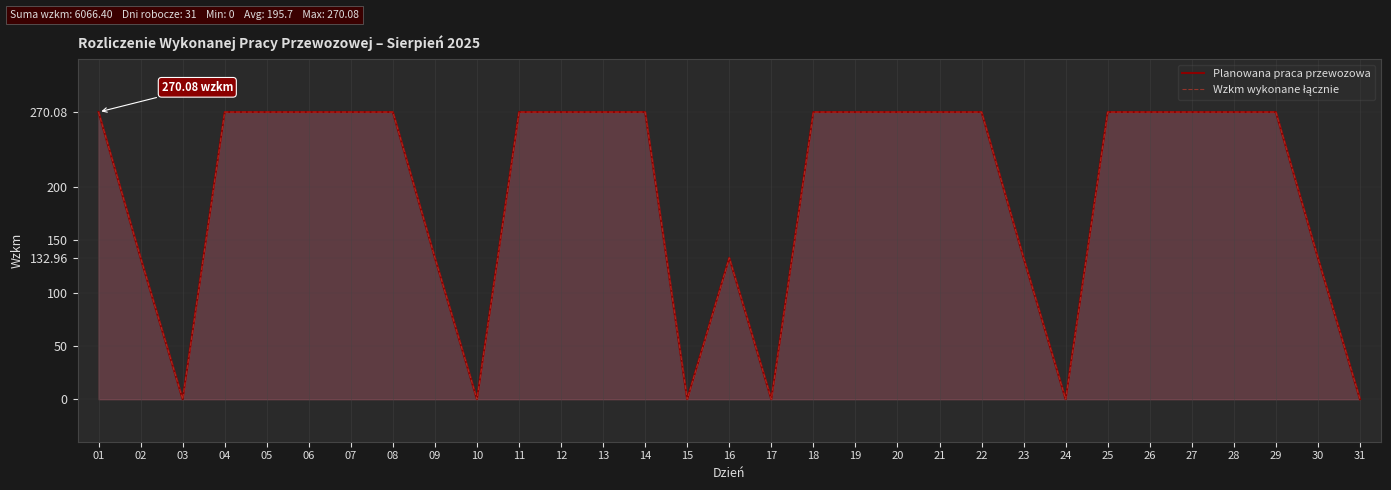

How many categories are shown in the chart?

31